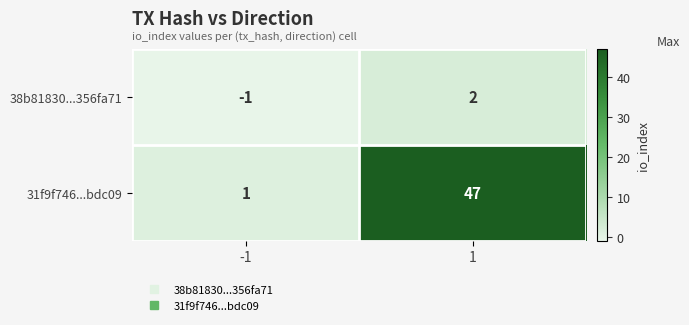

What is the difference between the 38b81830...356fa71 values at -1 and 1?

3